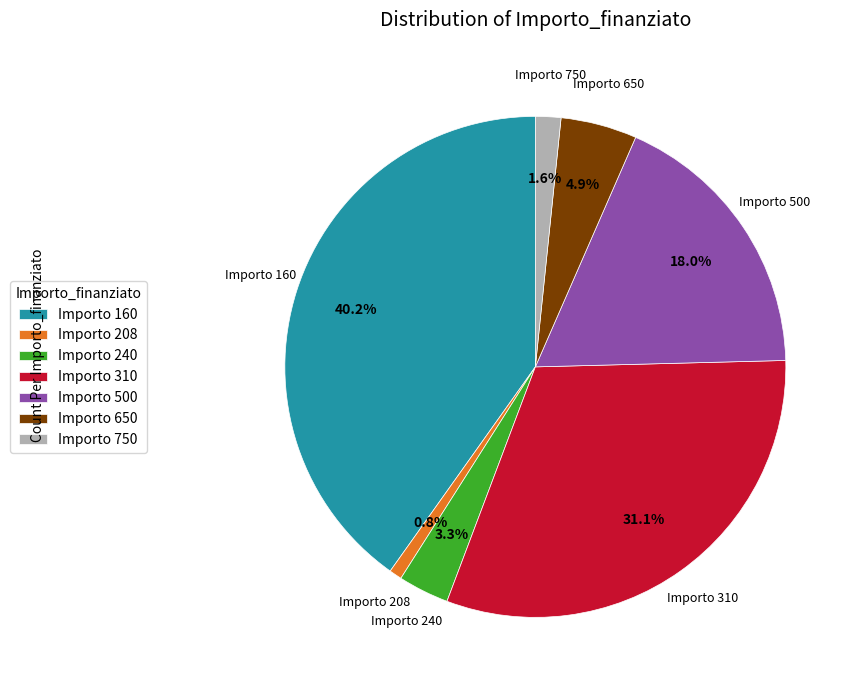

What is the ratio of the value at Importo 650 to the value at Importo 240?

1.5